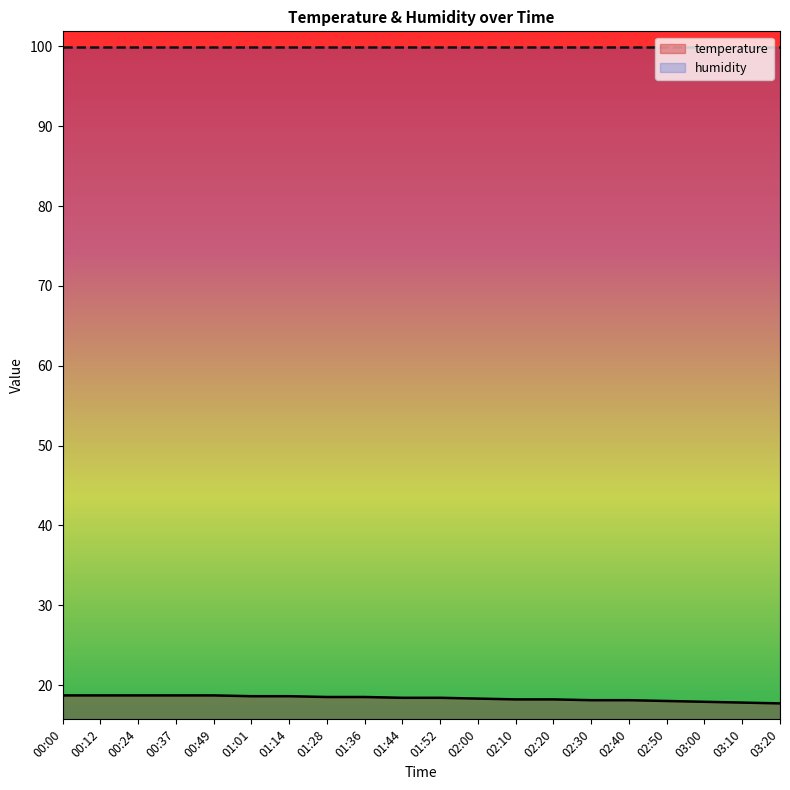

True or false: the data shows 31.9 at 01:52.

False